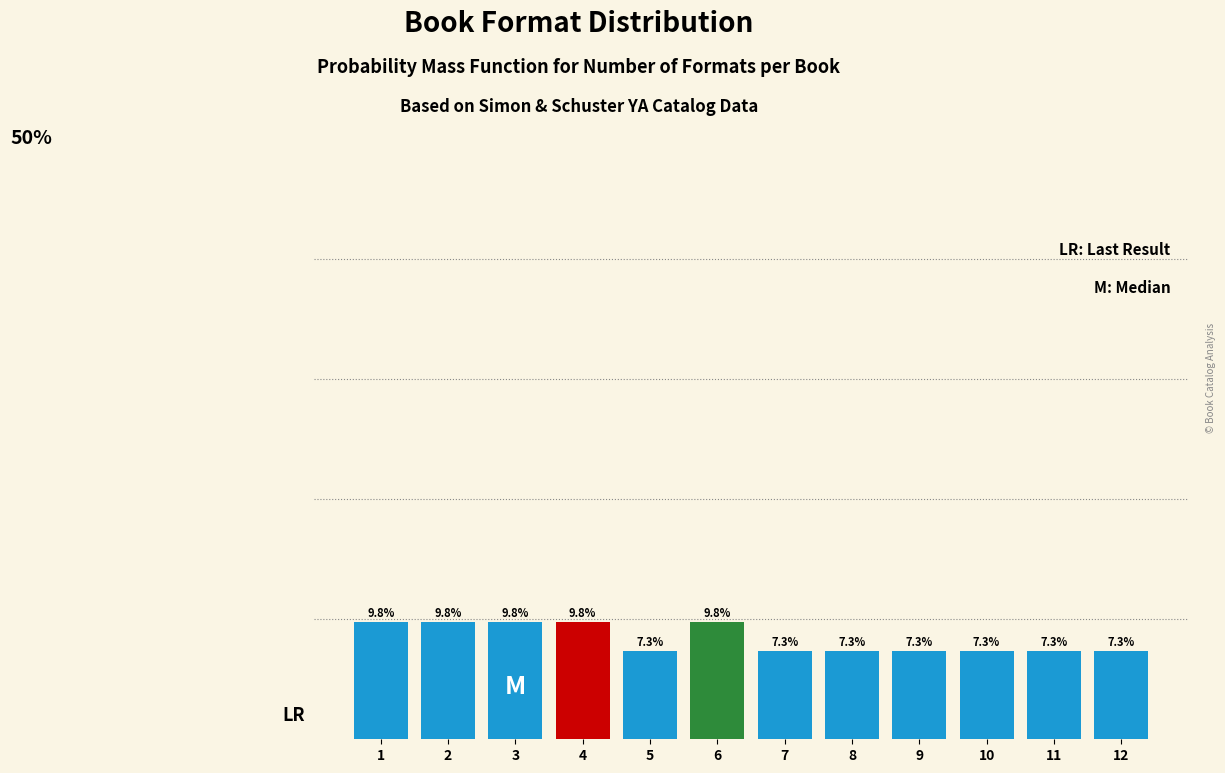

Are the bars horizontal?

No